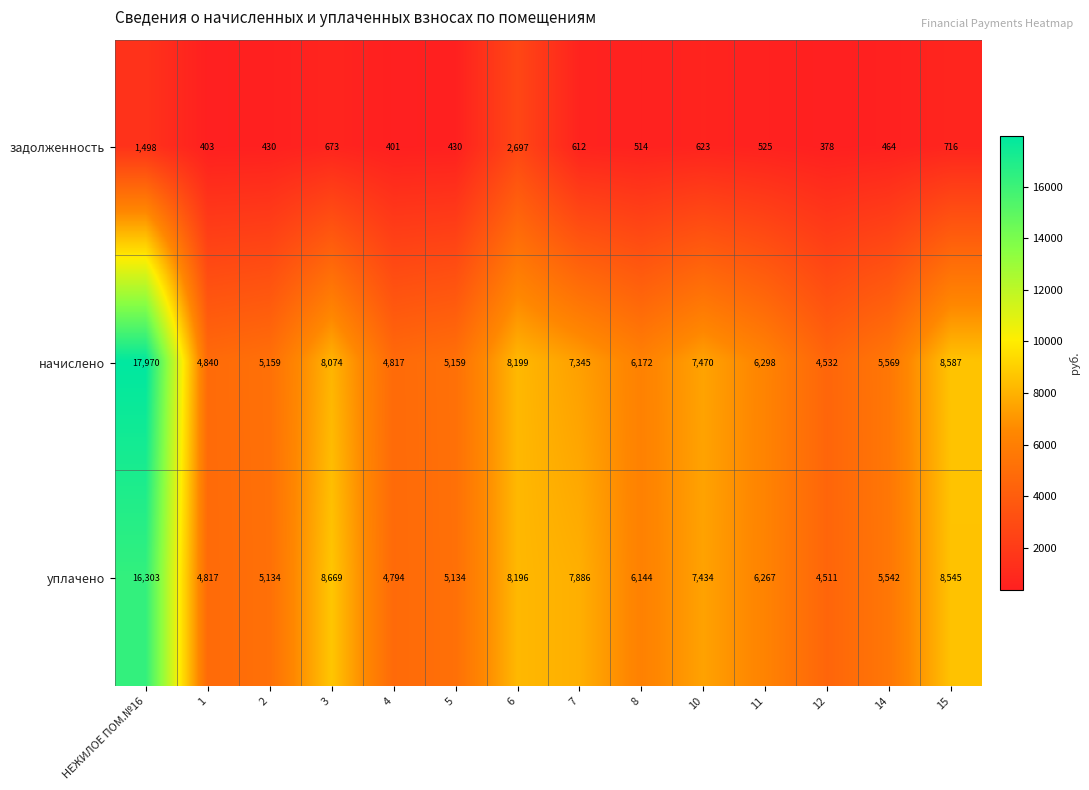

How many series are shown in this chart?

3